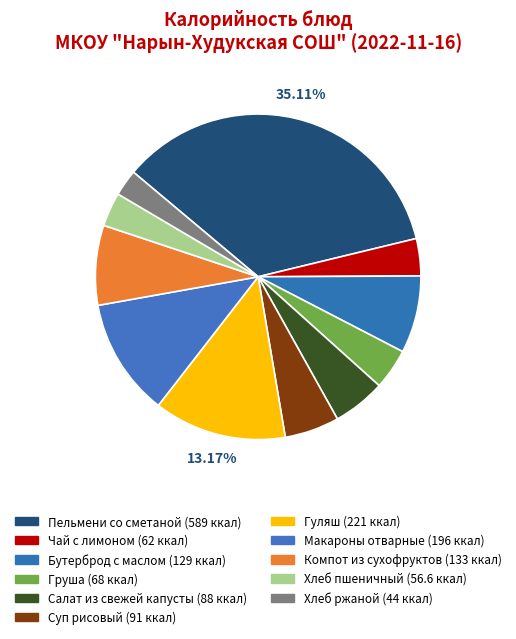

How many segments does this pie chart have?

11